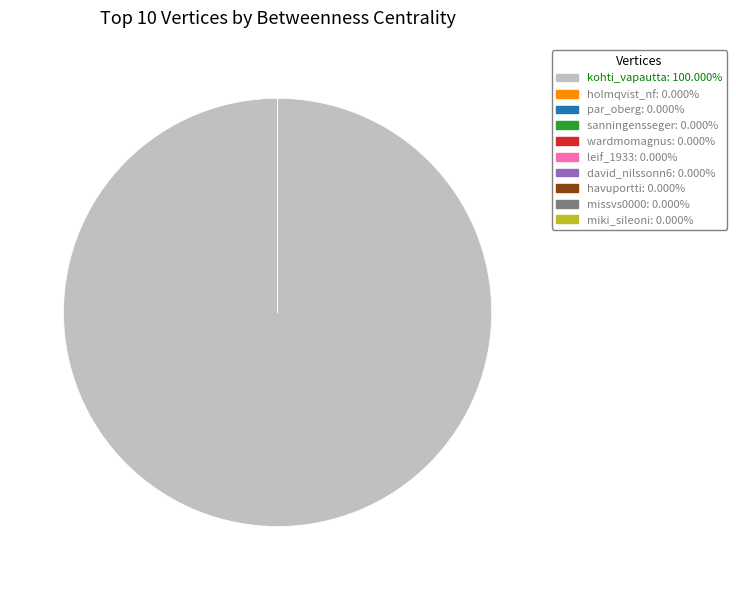

To the nearest percent, what is the average slice percentage?

10%